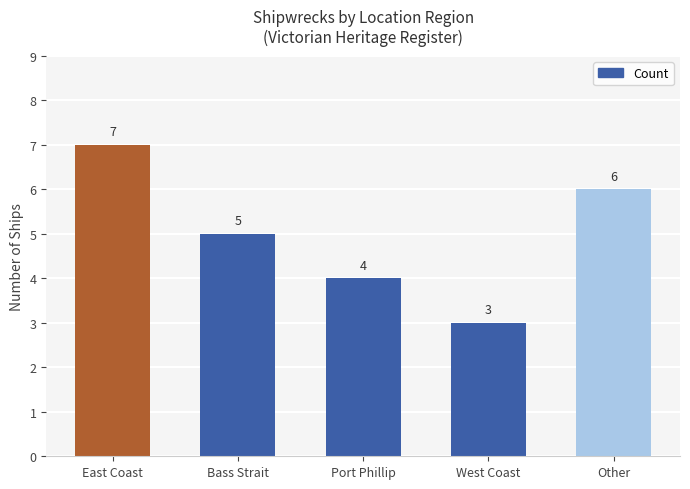

Reading right to left, transcribe all the data shown in this chart.

Other=6	West Coast=3	Port Phillip=4	Bass Strait=5	East Coast=7